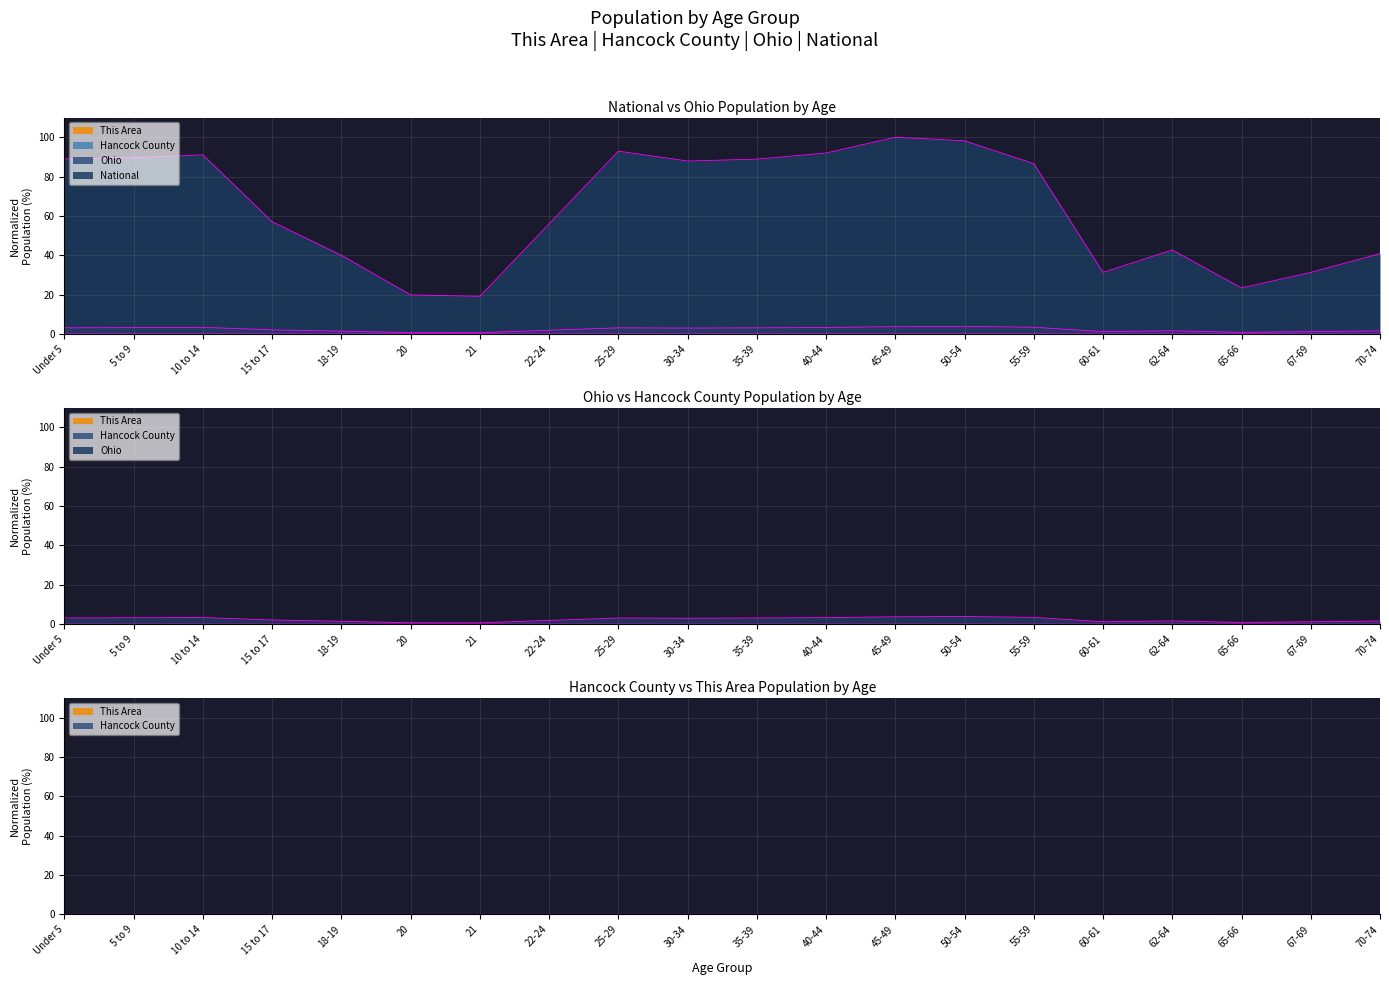

Does the chart have visible grid lines?

Yes